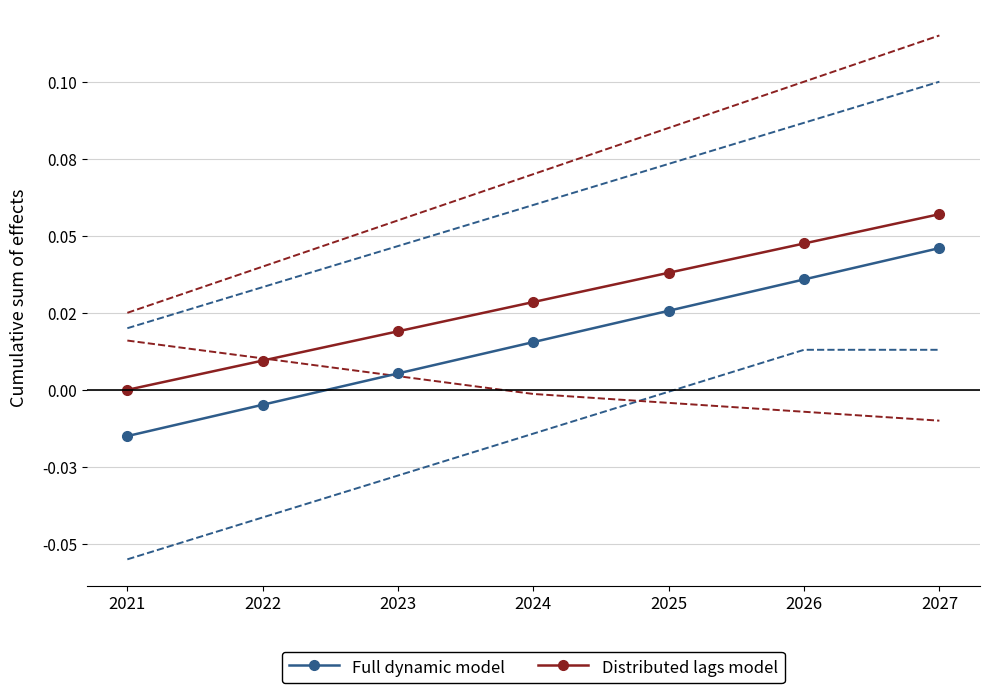

How many values in the Full dynamic model series exceed 0?

5